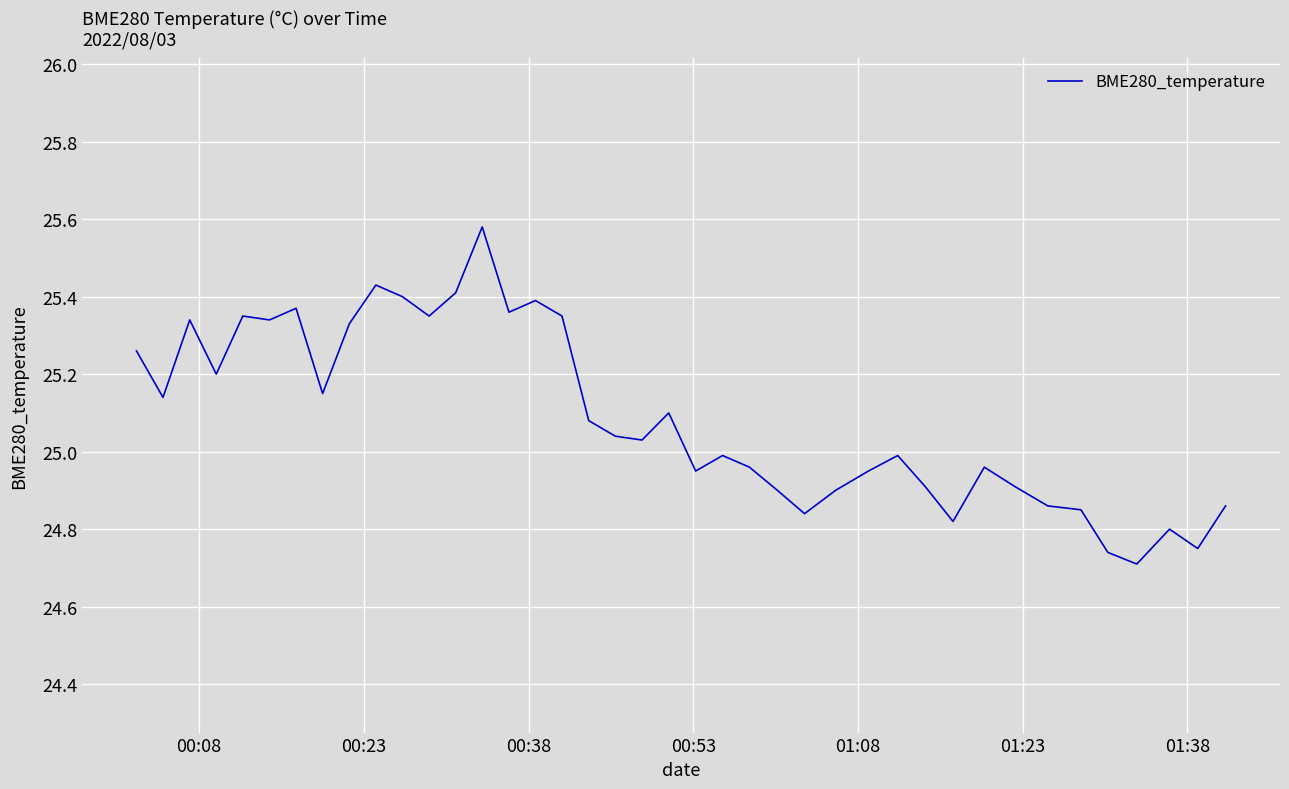

Count the number of categories in the chart.

40